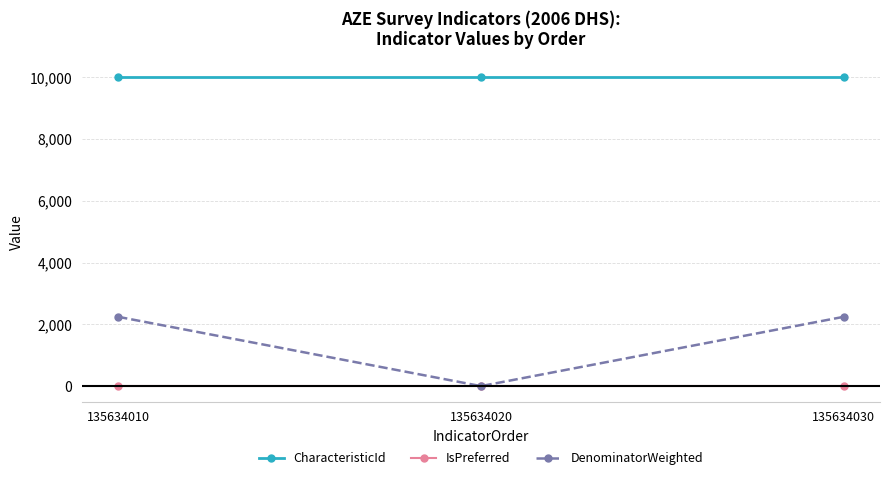

Rank the series at 135634030 from highest to lowest value.

CharacteristicId, DenominatorWeighted, IsPreferred